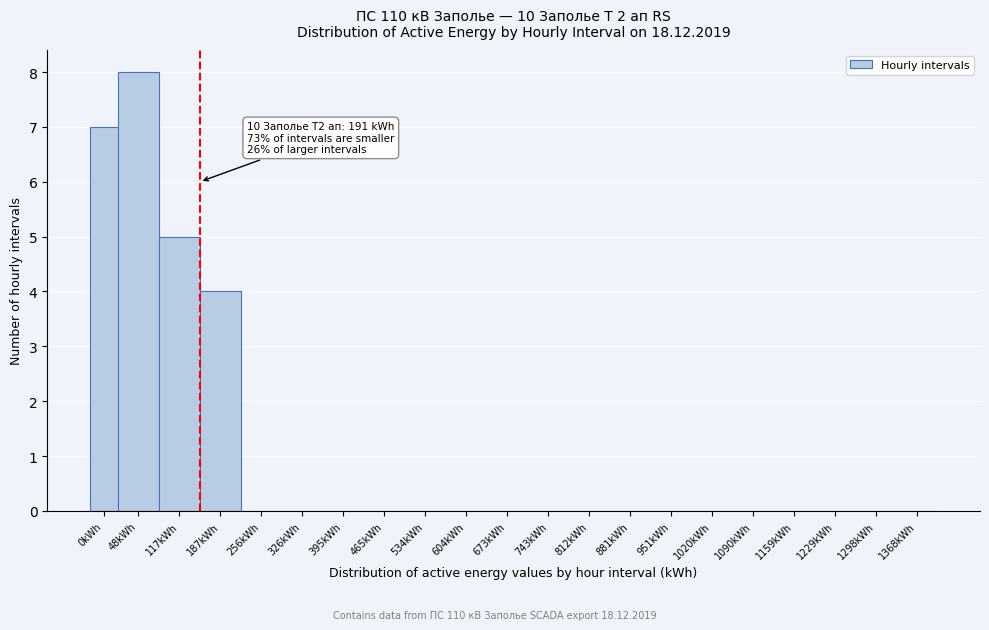

Reading left to right, what are all the values shown in this chart?

0kWh=7	48kWh=8	117kWh=5	187kWh=4	256kWh=0	326kWh=0	395kWh=0	465kWh=0	534kWh=0	604kWh=0	673kWh=0	743kWh=0	812kWh=0	881kWh=0	951kWh=0	1020kWh=0	1090kWh=0	1159kWh=0	1229kWh=0	1298kWh=0	1368kWh=0